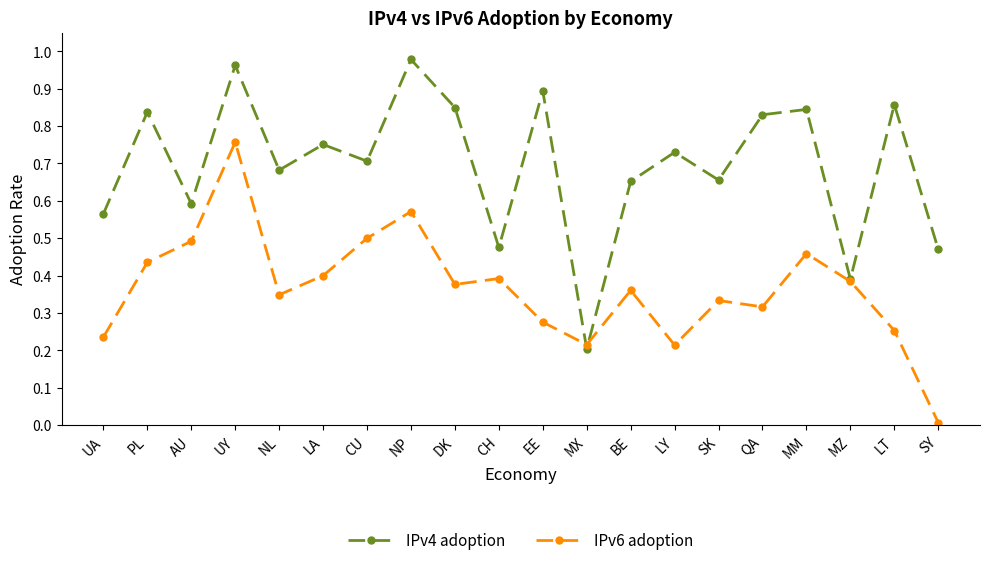

List the series in order of their overall mean, lowest first.

IPv6 adoption, IPv4 adoption